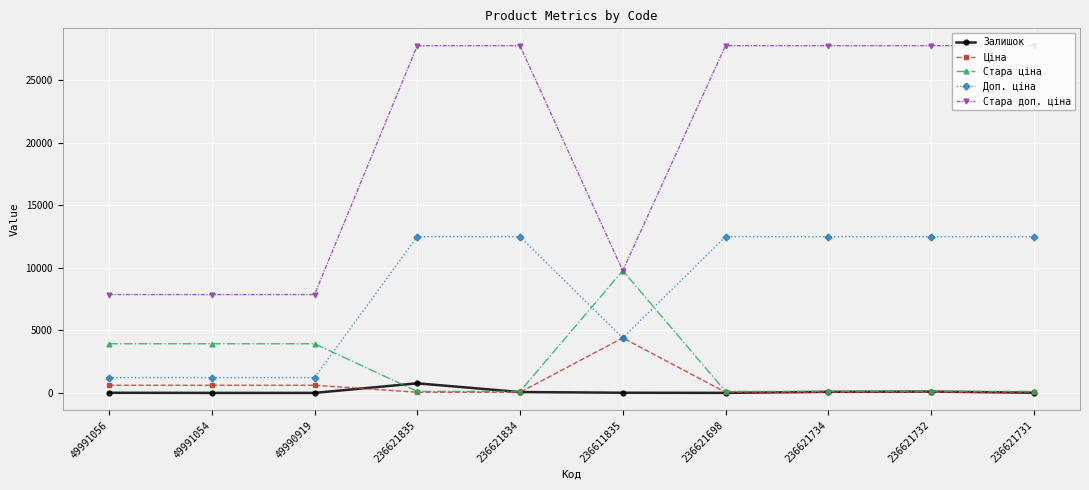

Which series has the widest spread of values?

Стара доп. ціна